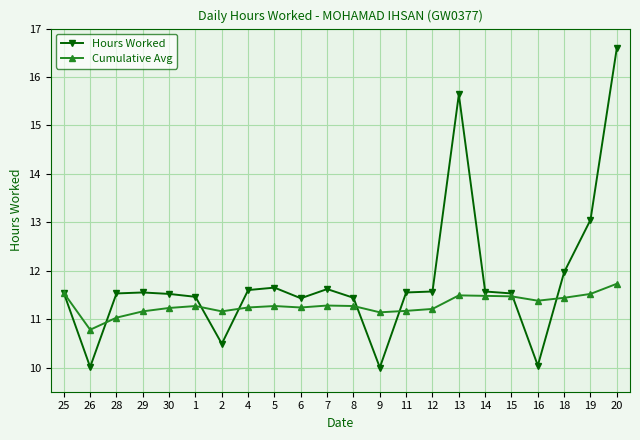

What is the sum of the Cumulative Avg values at 18 and 4?

22.7